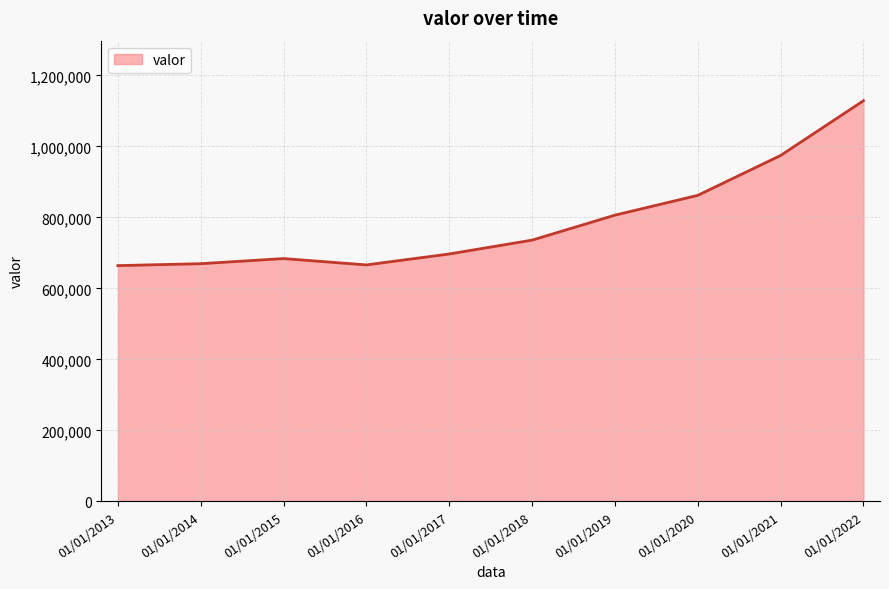

What is the minimum value shown in the chart?

664229